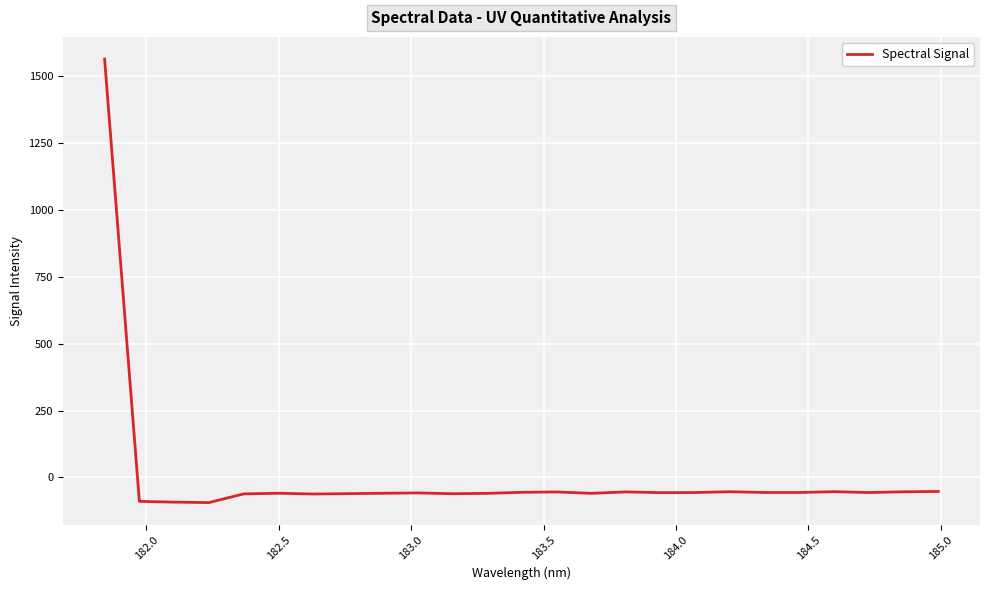

What is the greatest value displayed?

1563.8